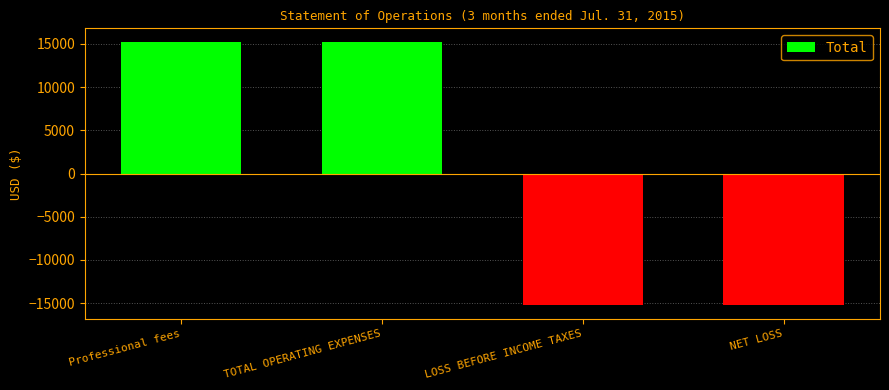

Does the chart contain stacked bars?

No